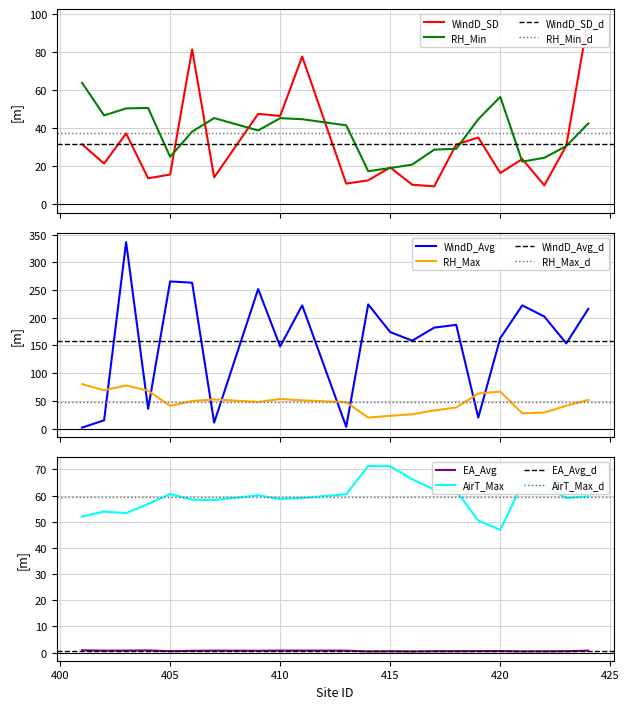

The AirT_Max series shows 103.4 at 409. True or false?

False